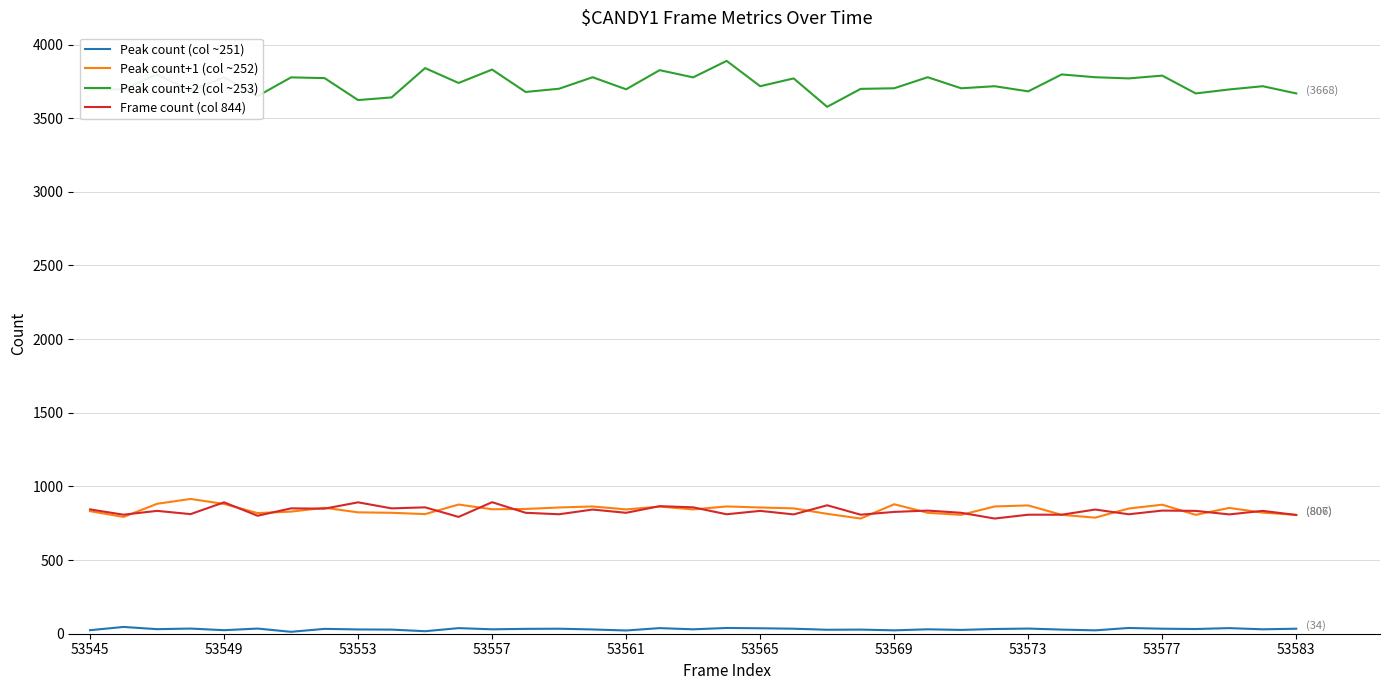

Which series has the largest total across all categories?

Peak count+2 (col ~253)